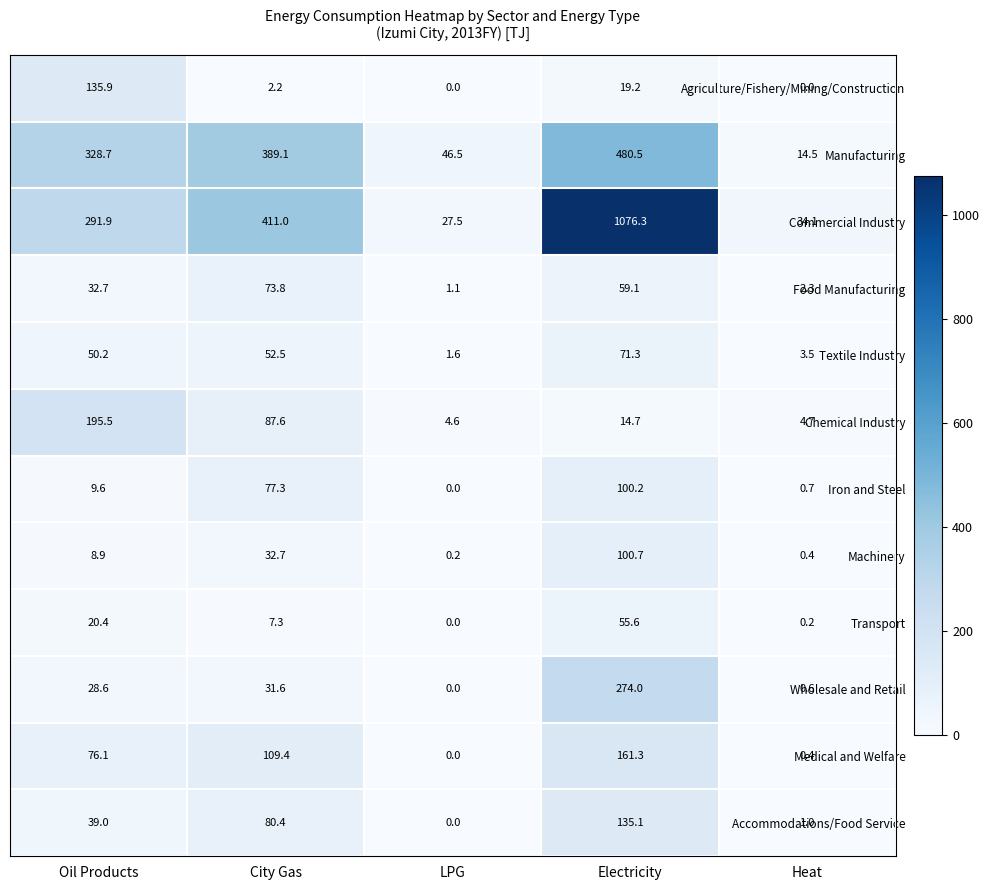

What is the total value across all series at Heat?

62.4